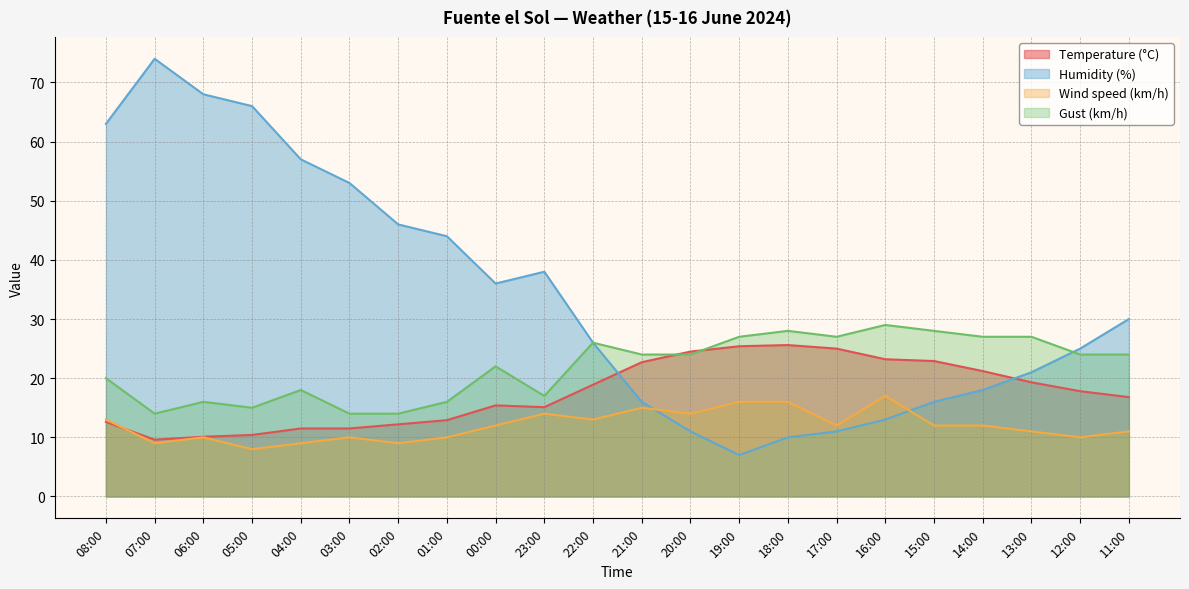

Reading right to left, transcribe all the data shown in this chart.

Temperature (°C): 16.8	17.8	19.3	21.2	22.9	23.2	25.0	25.6	25.4	24.5	22.7	18.9	15.1	15.4	12.9	12.2	11.5	11.5	10.4	10.1	9.6	12.6
Humidity (%): 30.0	25.0	21.0	18.0	16.0	13.0	11.0	10.0	7.0	11.0	16.0	26.0	38.0	36.0	44.0	46.0	53.0	57.0	66.0	68.0	74.0	63.0
Wind speed (km/h): 11.0	10.0	11.0	12.0	12.0	17.0	12.0	16.0	16.0	14.0	15.0	13.0	14.0	12.0	10.0	9.0	10.0	9.0	8.0	10.0	9.0	13.0
Gust (km/h): 24.0	24.0	27.0	27.0	28.0	29.0	27.0	28.0	27.0	24.0	24.0	26.0	17.0	22.0	16.0	14.0	14.0	18.0	15.0	16.0	14.0	20.0